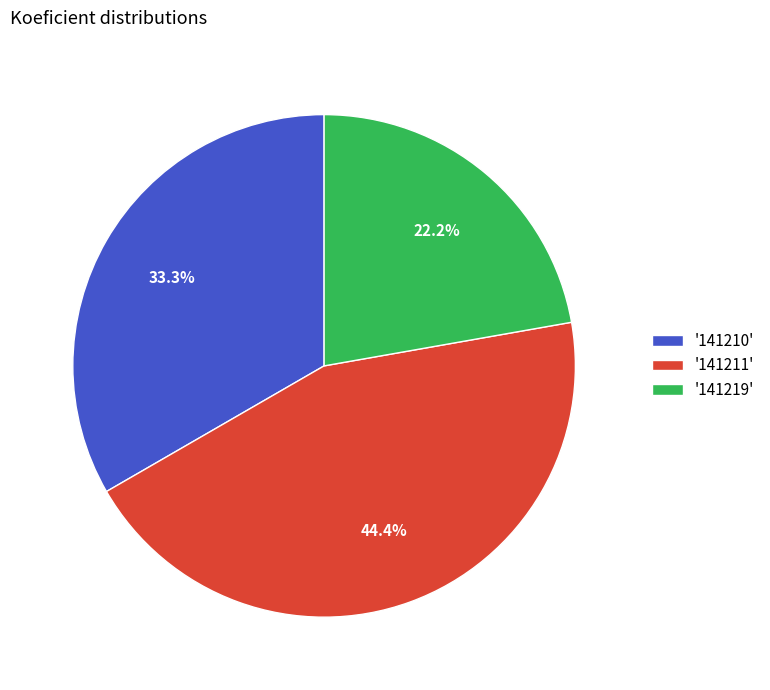

To the nearest percent, what is the difference between the largest and smallest slice percentages?

22%